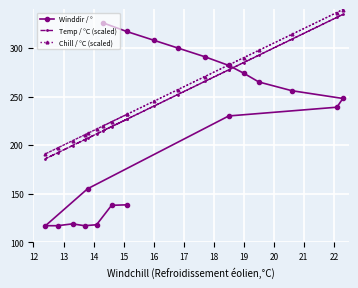

The Winddir / ° series shows 173.2 at 23. True or false?

False